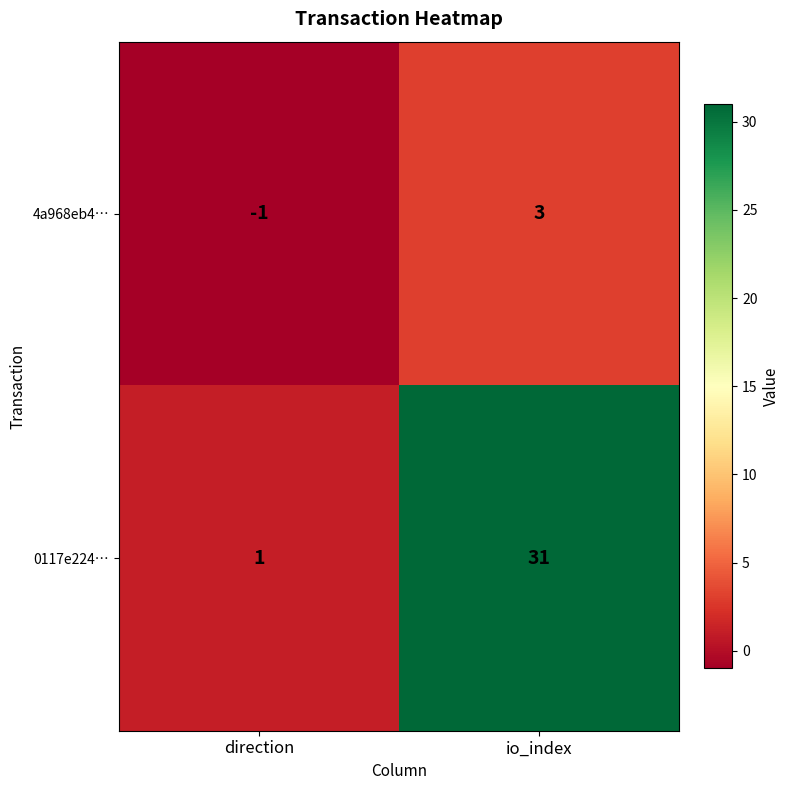

What is the sum of the 0117e224… values at direction and io_index?

32